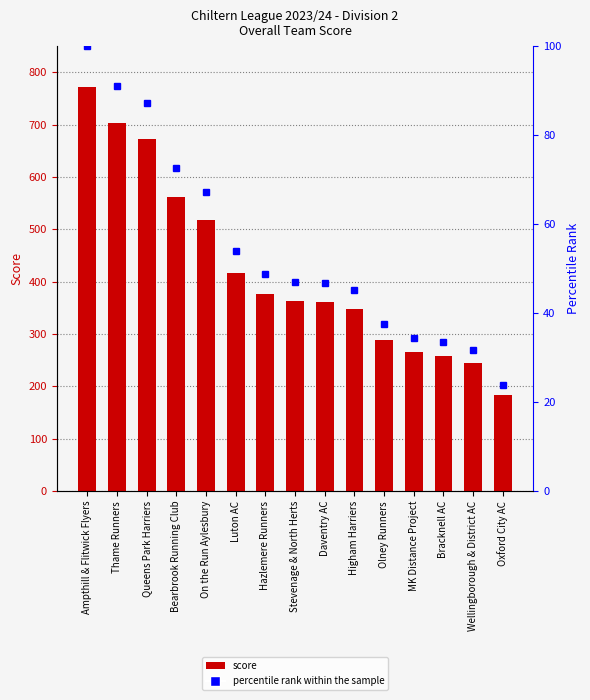

How many data points in percentile rank within the sample are less than 47?

7